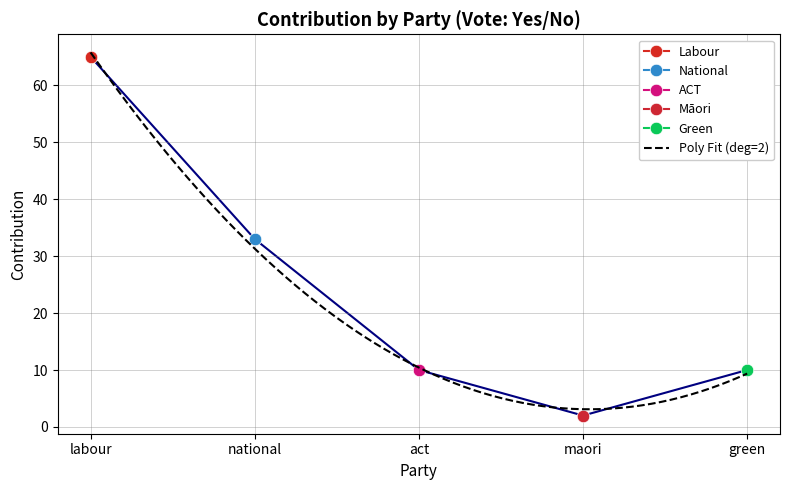

What is the minimum value shown in the chart?

2